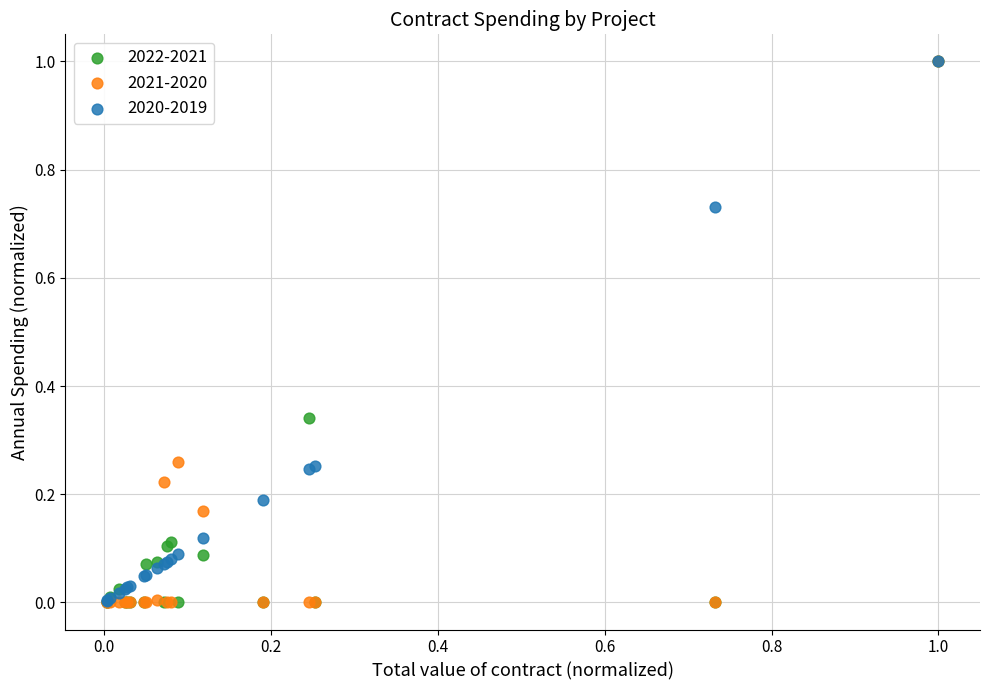

What are all the series names shown in the legend?

2022-2021, 2021-2020, 2020-2019